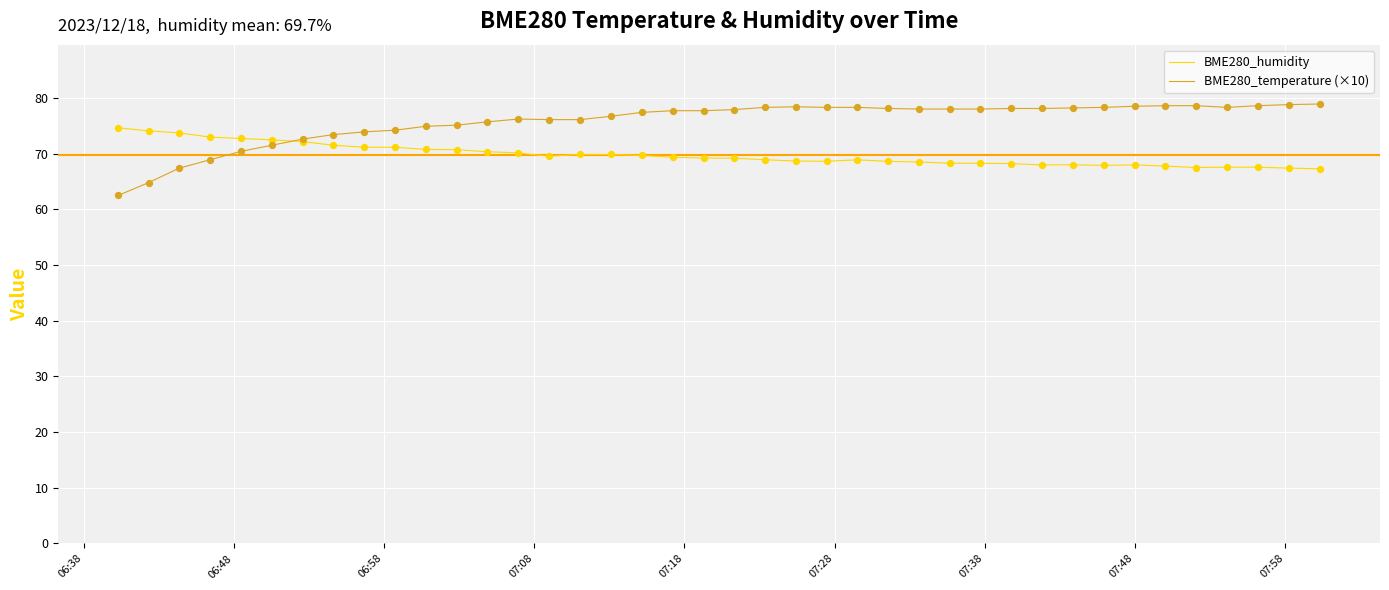

Which series has the largest total across all categories?

BME280_temperature (×10)